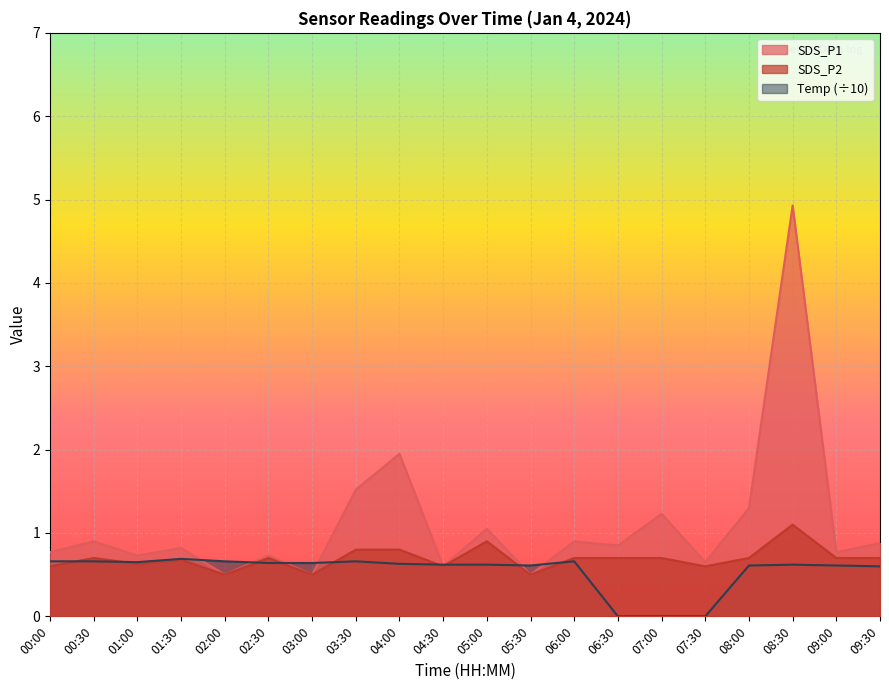

Is the value of Temp at 01:00 greater than the value of SDS_P1 at 08:00?

No